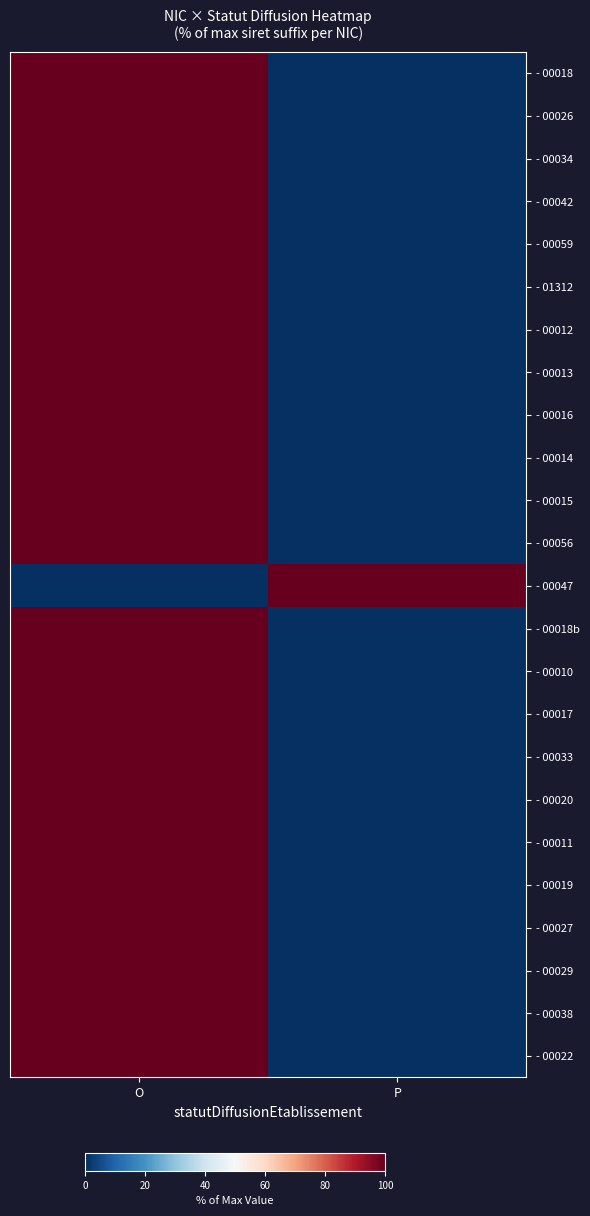

What is the spread (max minus min) of values at O?

100